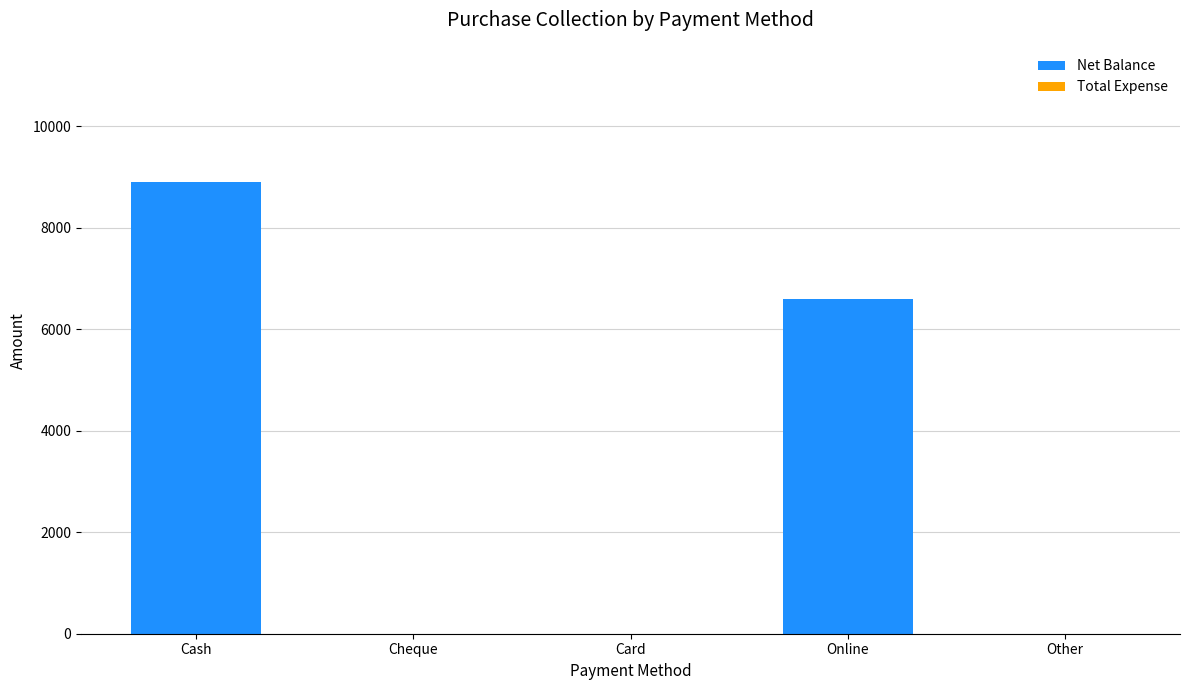

What is the maximum value shown in the chart?

8900